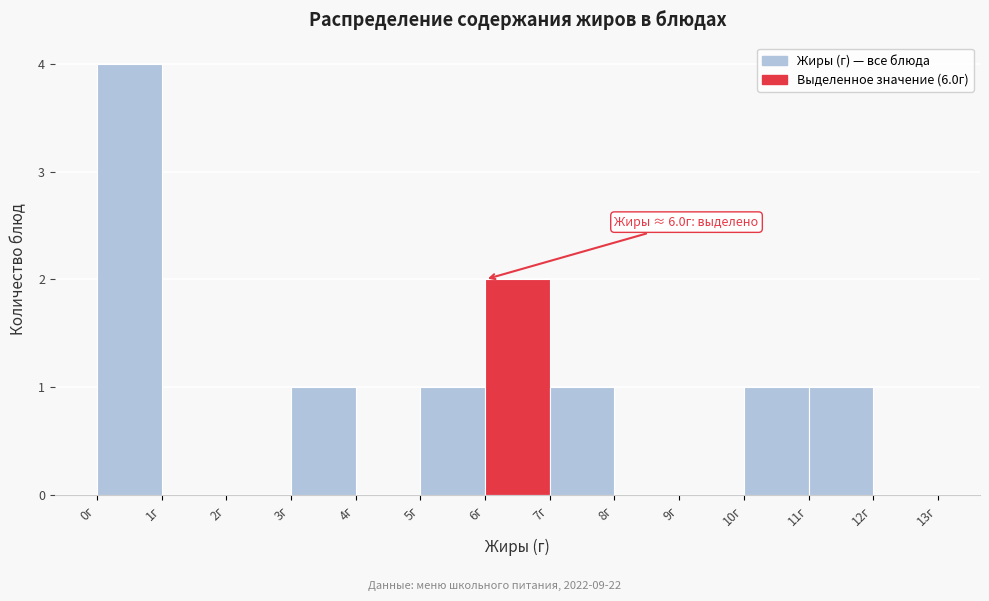

Over which range of the x-axis is the bar tallest?

0 to 1